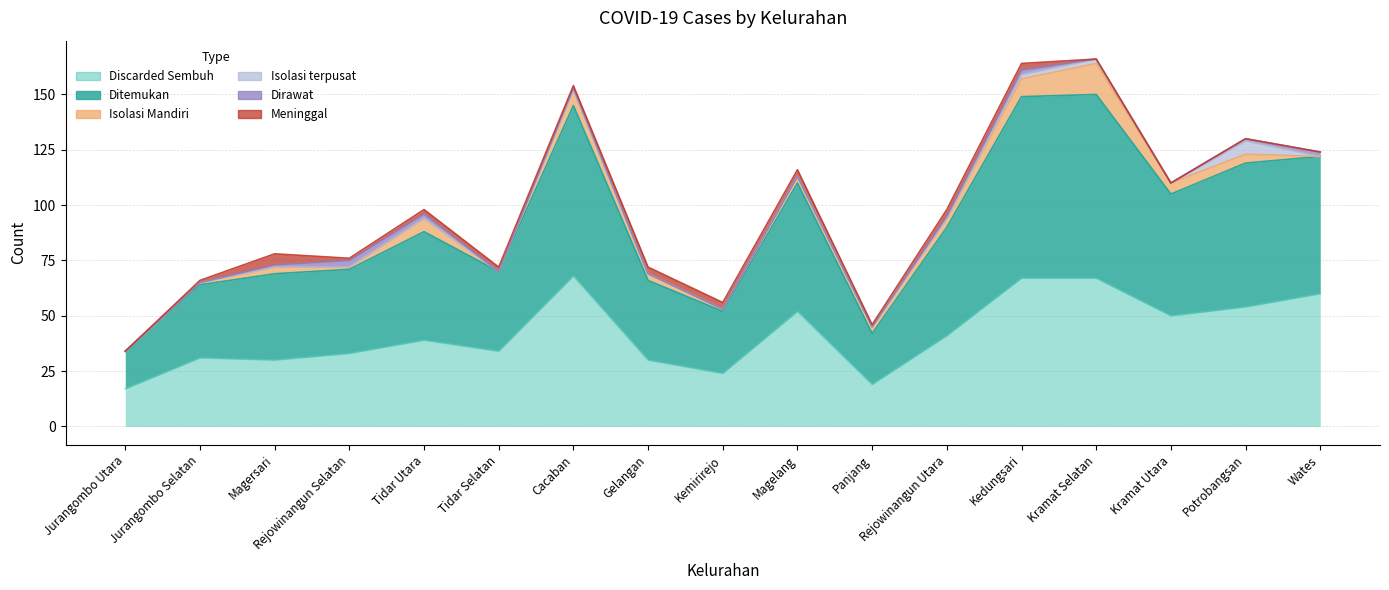

What is the spread (max minus min) of values at Tidar Selatan?

36